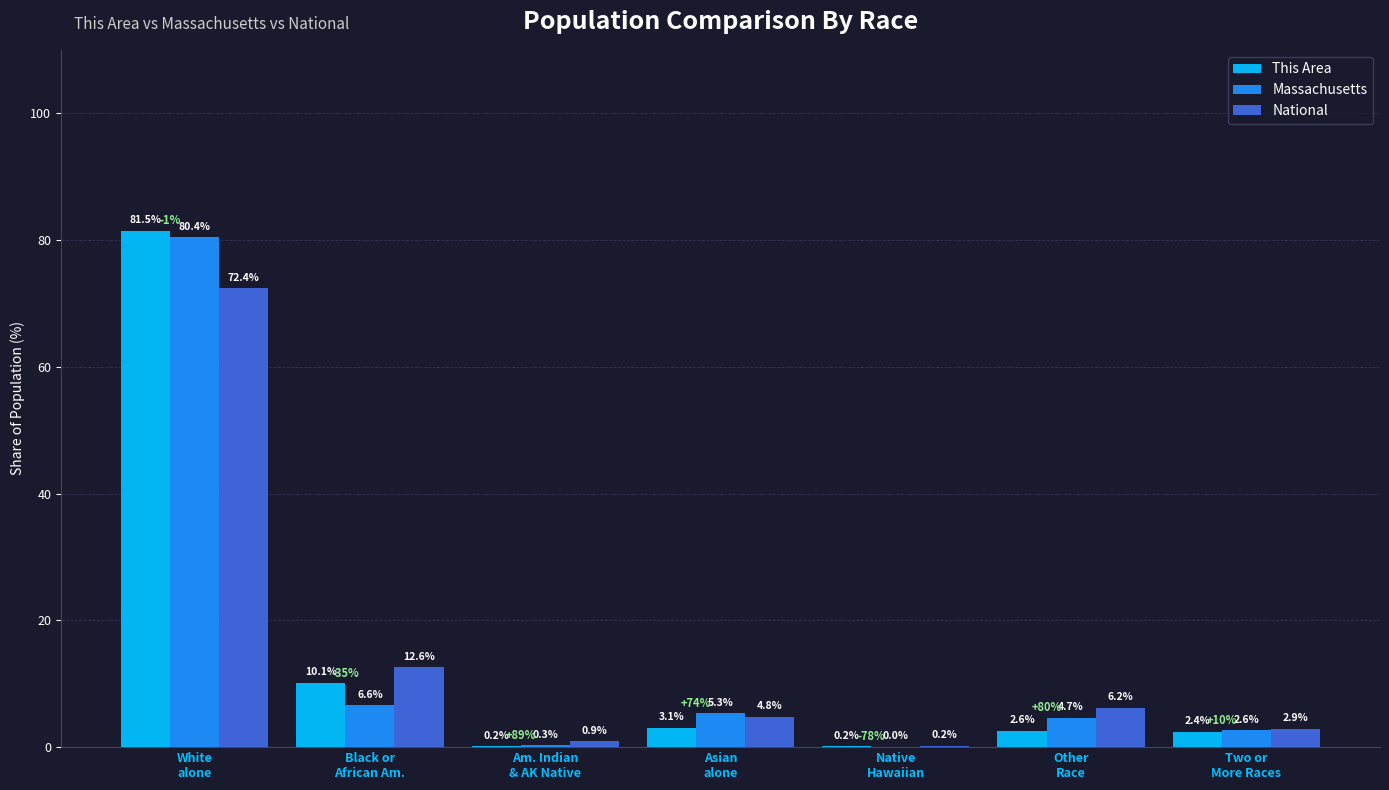

How many groups of bars are there?

7